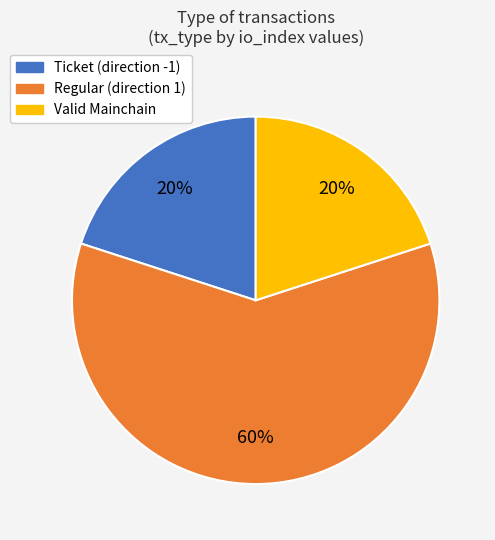

Combined, do Ticket (direction -1) and Valid Mainchain account for over 50%?

No